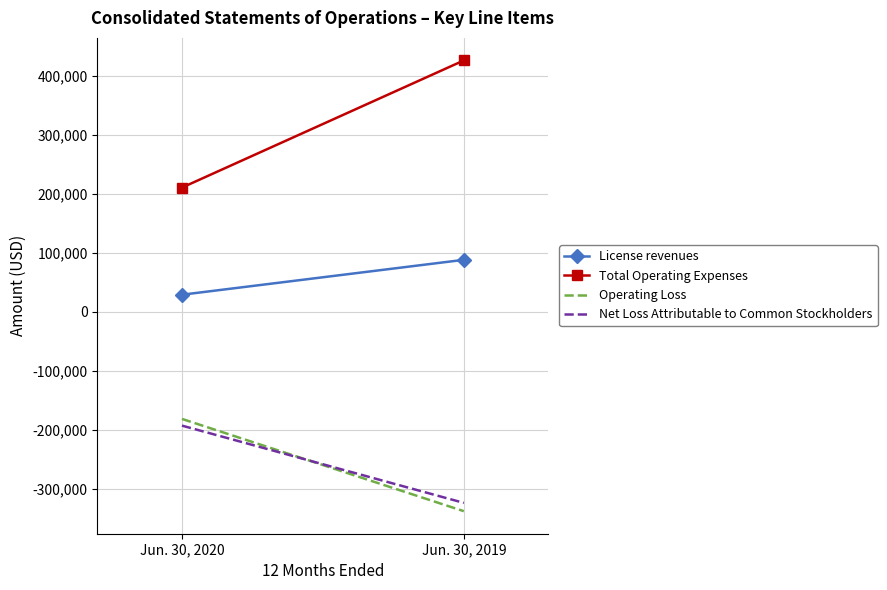

At which category is the sum across all series the highest?

Jun. 30, 2020